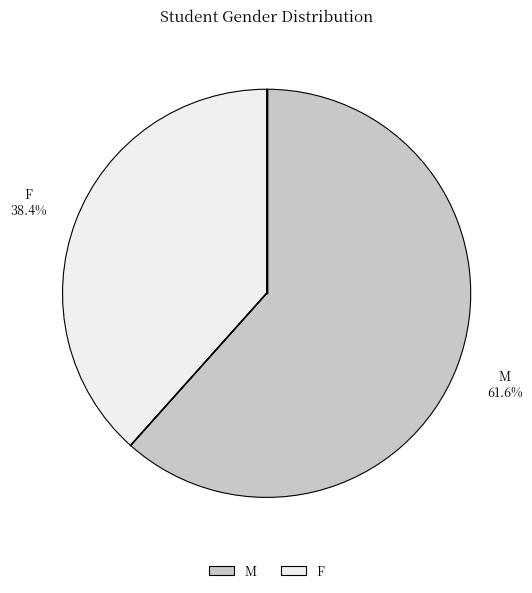

Rank the categories by value from lowest to highest.

F, M